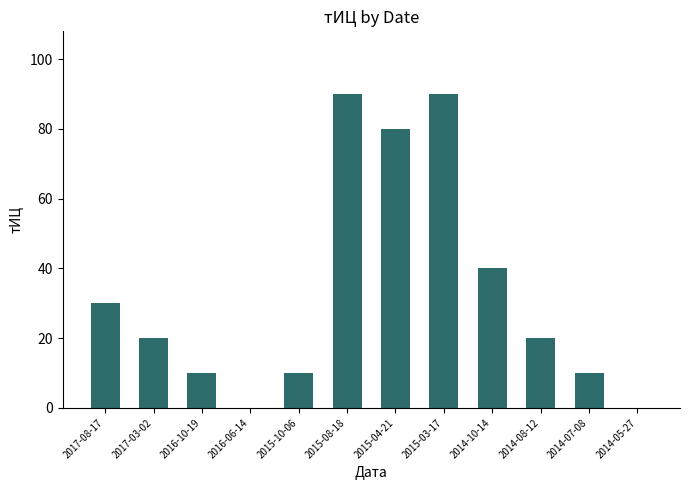

Where does the data first go above 20?

2017-08-17